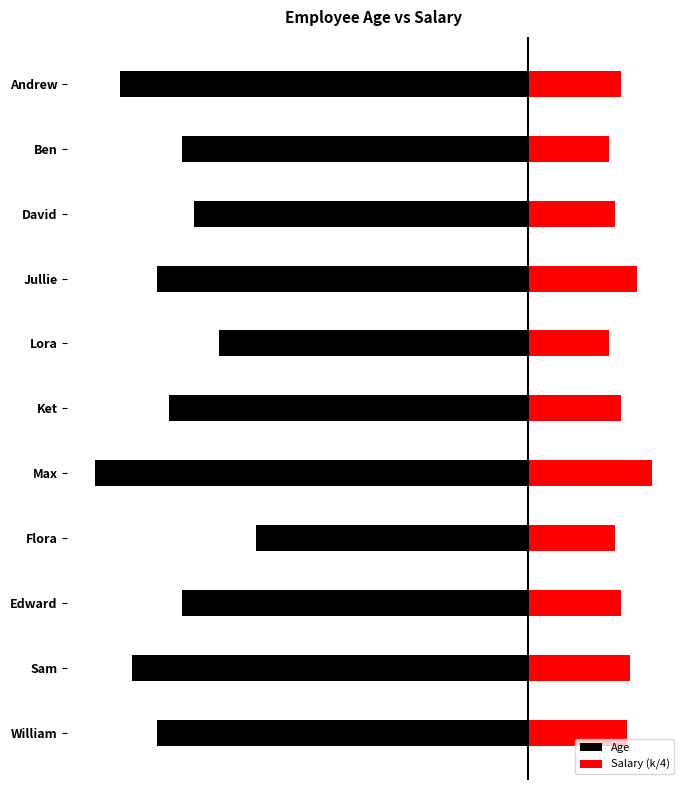

Between Ben and Max, which series saw the biggest shift?

Age